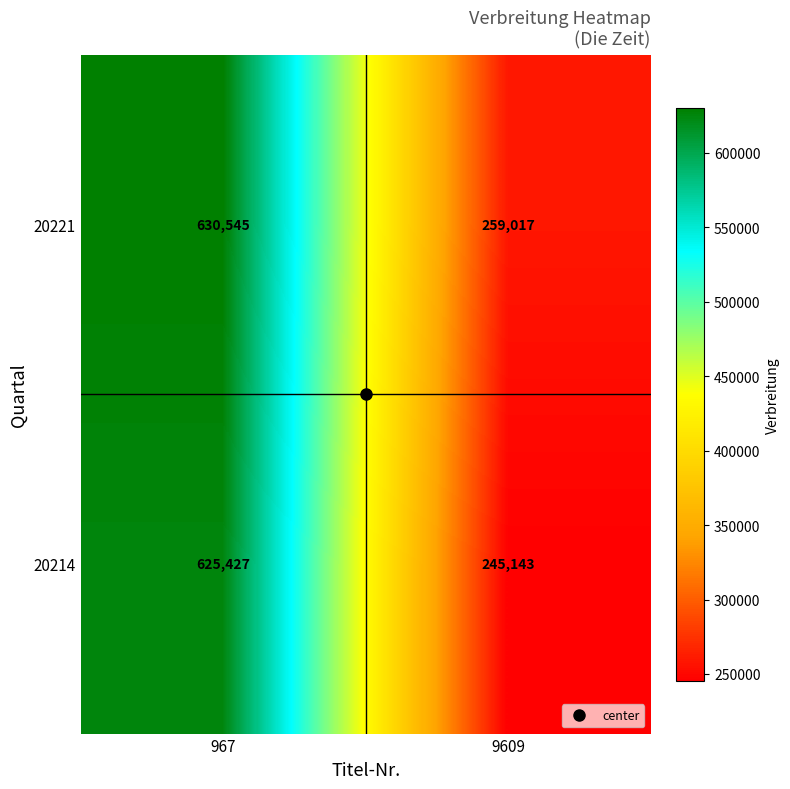

At how many categories does at least one series exceed 501798?

1